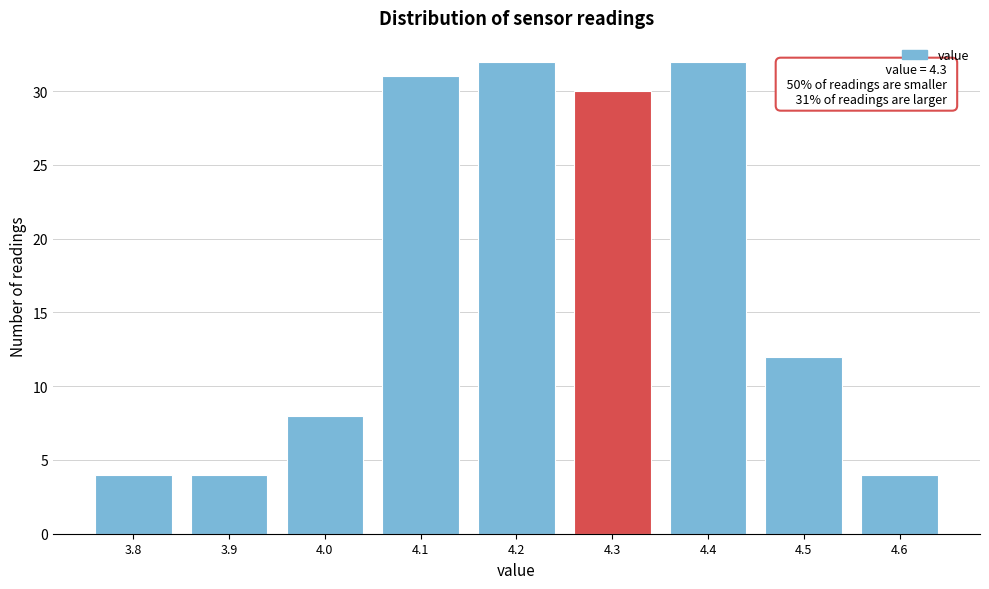

Reading left to right, list all the values displayed in this chart.

4	4	8	31	32	30	32	12	4